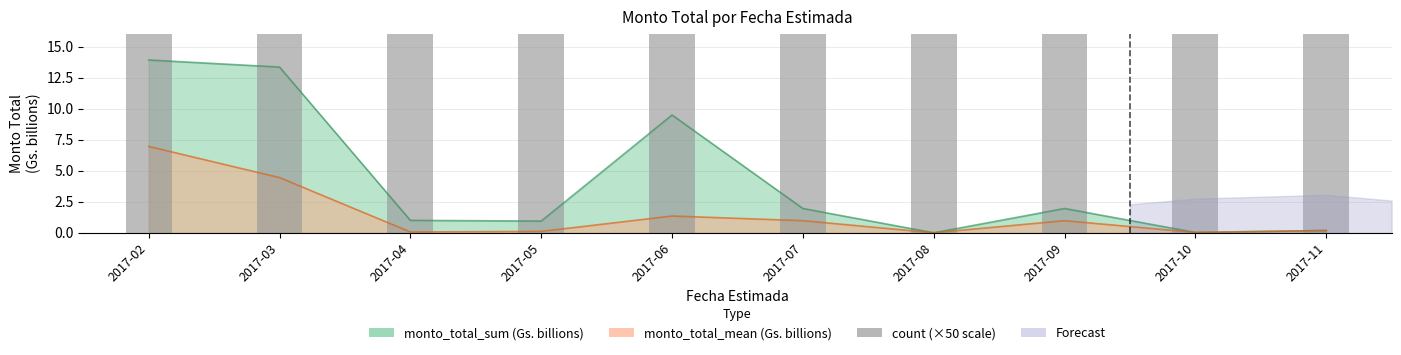

Which has a higher value, 2017-11 or 2017-05?

2017-05